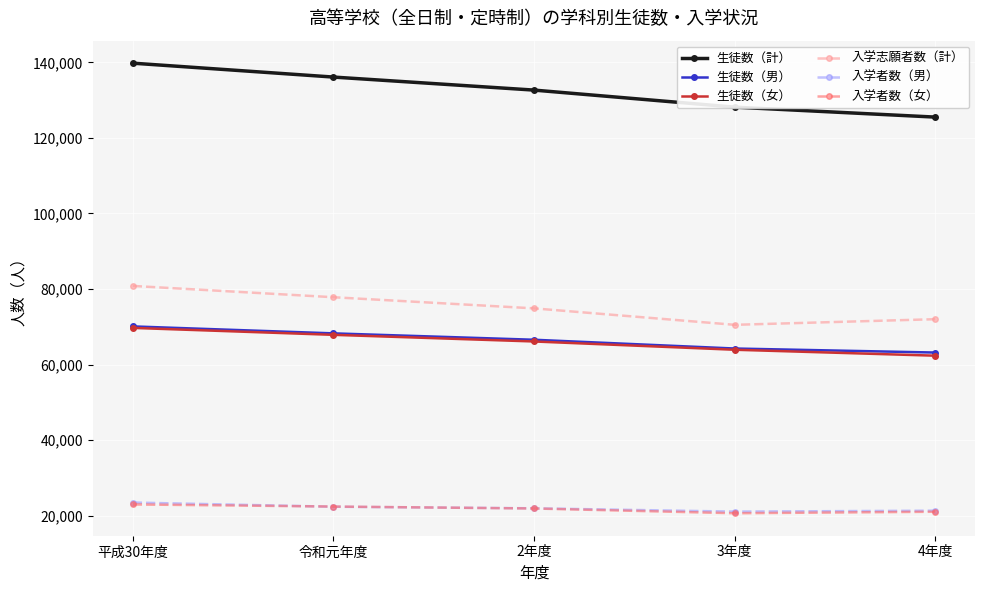

At which label is 生徒数（計） closest to 132658?

2年度